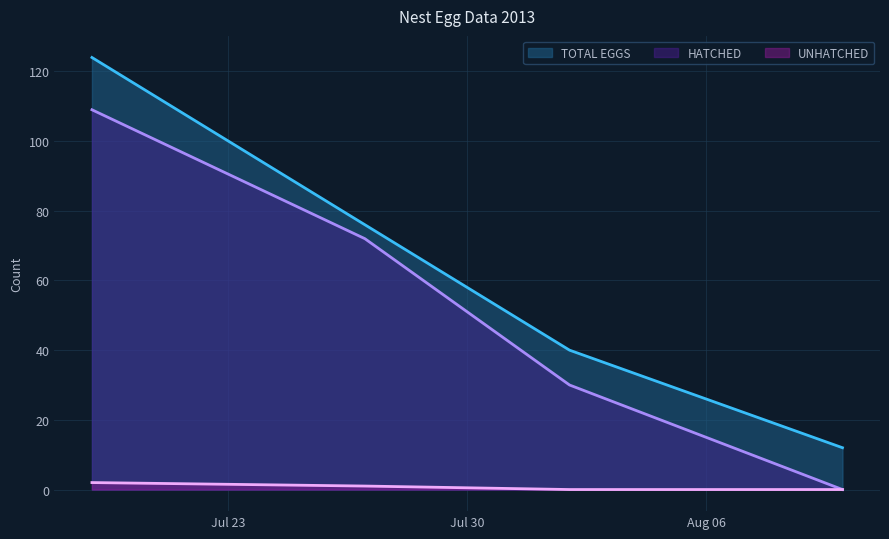

How many lines are shown in the chart?

3